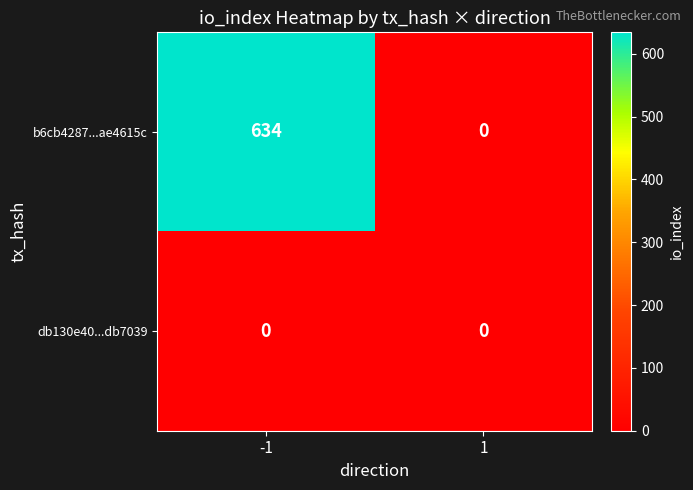

Is it true that b6cb4287...ae4615c equals 634 at -1?

True